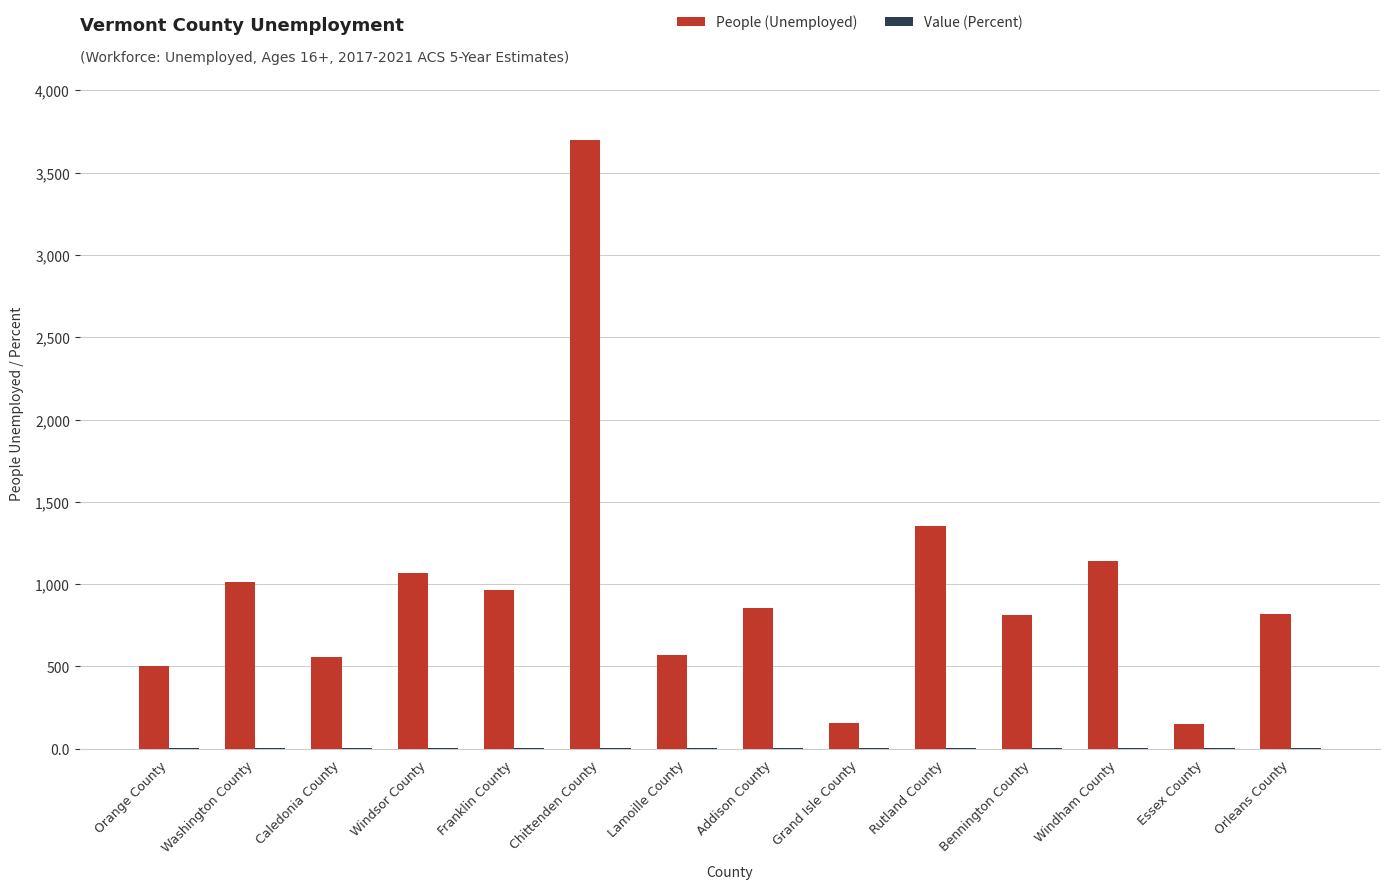

Between Lamoille County and Grand Isle County, which series saw the biggest shift?

People (Unemployed)